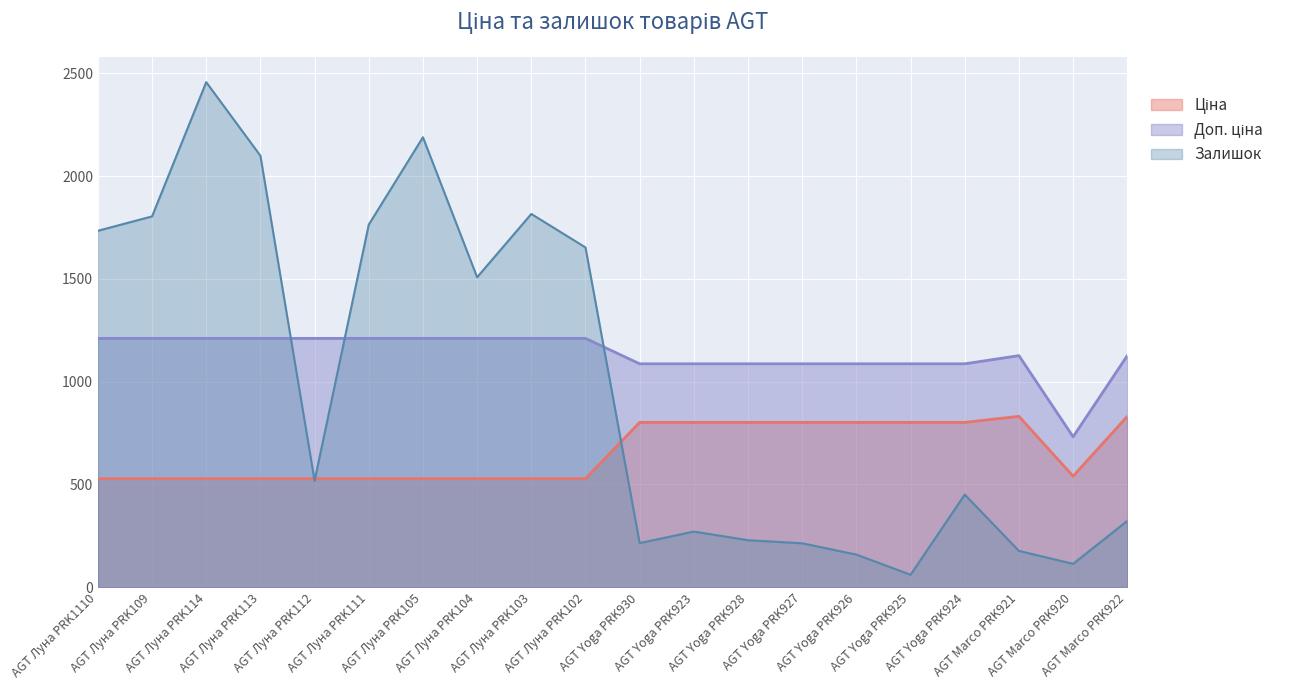

Is the value of Залишок at AGT Луна PRK113 greater than the value of Ціна at AGT Луна PRK109?

Yes